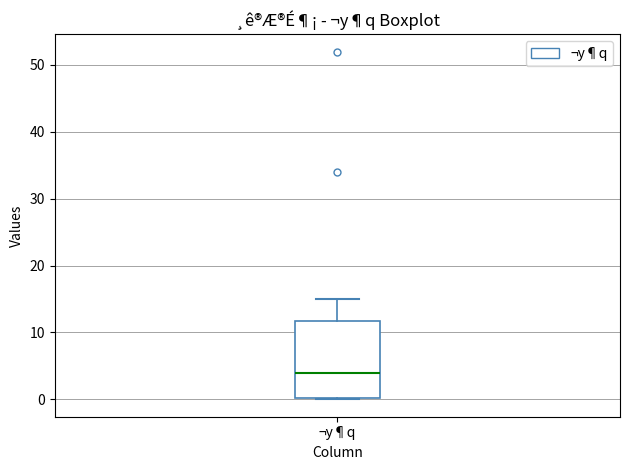

Where is the lower edge of the box for ¬y¶q on the y-axis? The values are not printed on the chart, so give them approximately, as read against the axis.

0